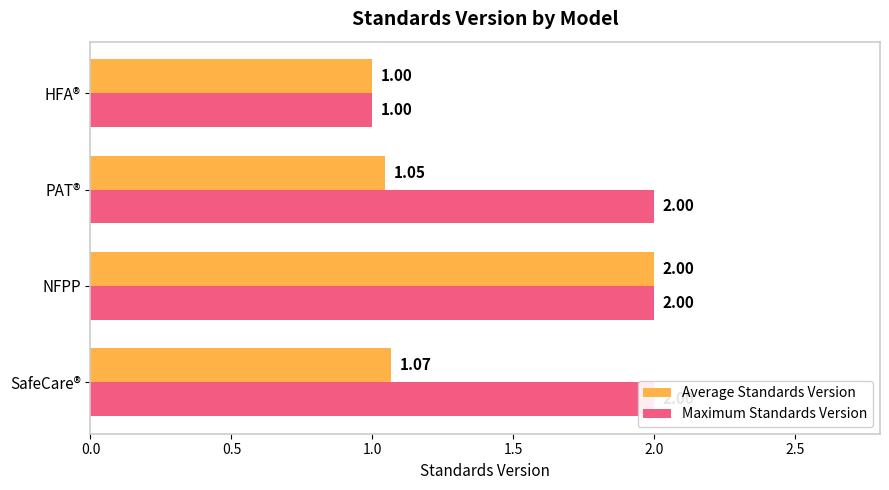

The Average Standards Version series shows 0.6 at SafeCare®. True or false?

False